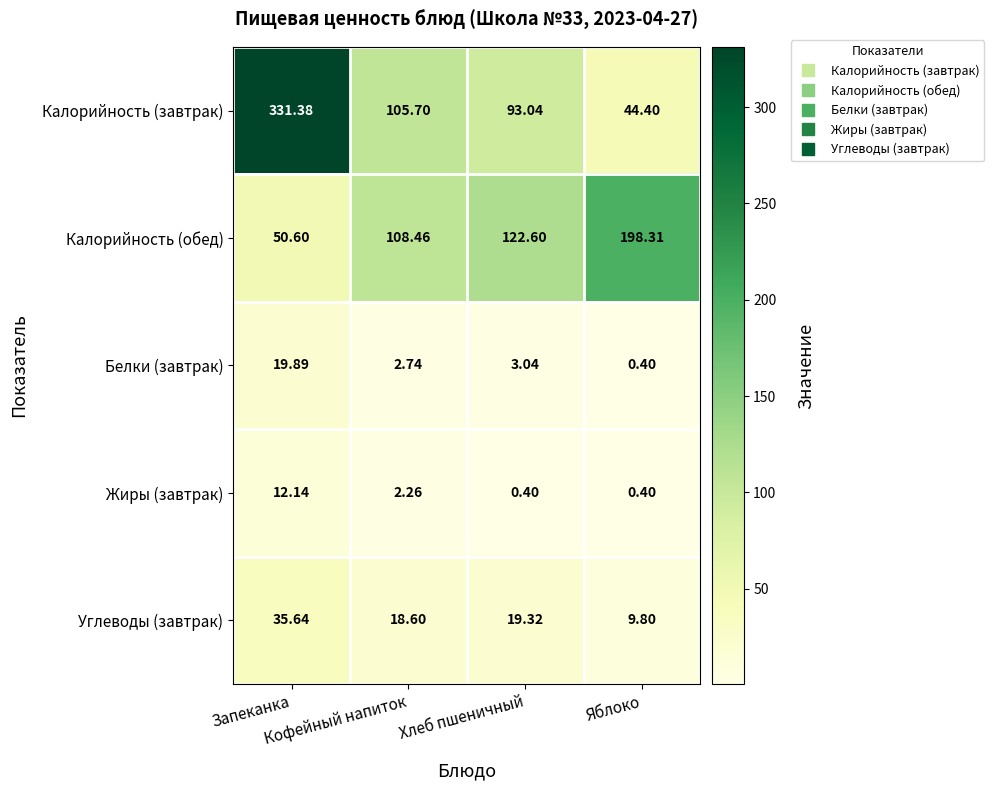

How many categories are shown in the chart?

4